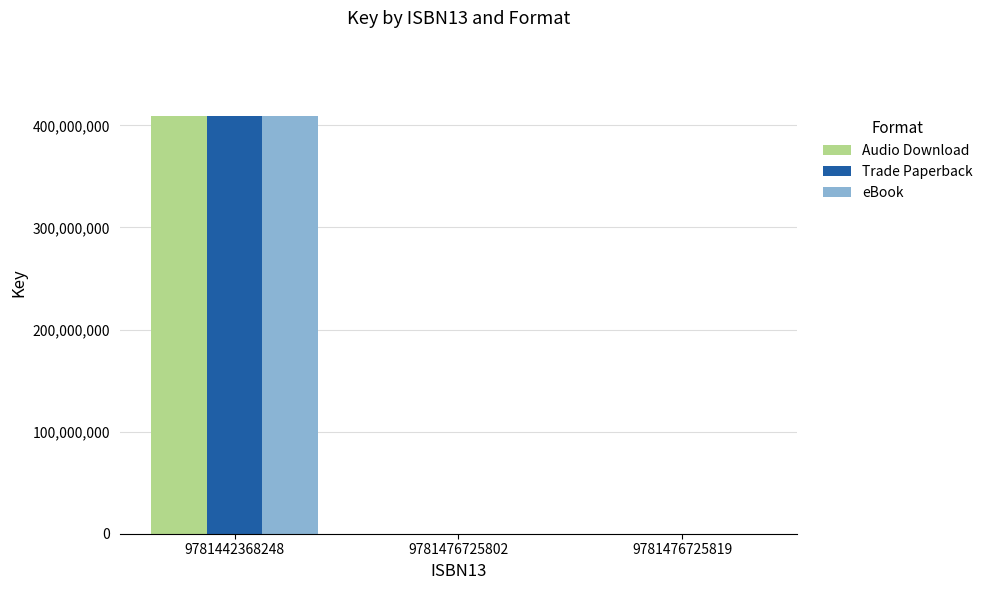

Reading right to left, transcribe all the data shown in this chart.

Audio Download: 9781476725819=0	9781476725802=0	9781442368248=409251911
Trade Paperback: 9781476725819=0	9781476725802=0	9781442368248=409251911
eBook: 9781476725819=0	9781476725802=0	9781442368248=409251911